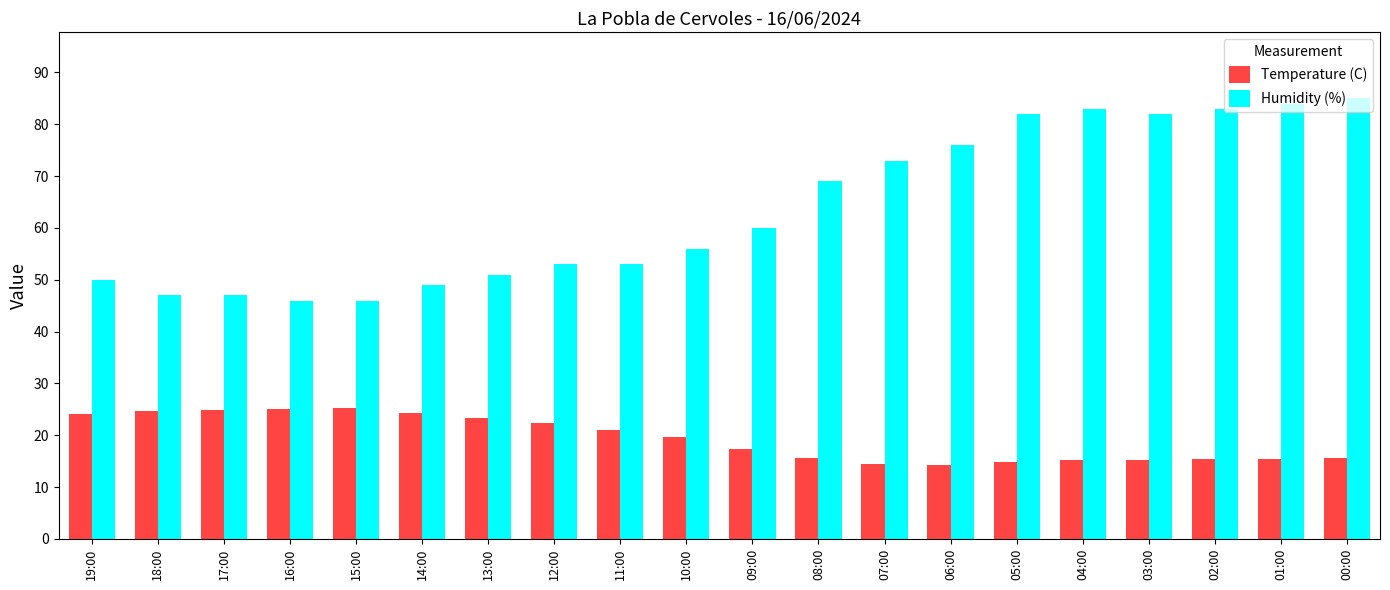

What is the difference between the maximum and minimum values in the Temperature (C) series?

11.0